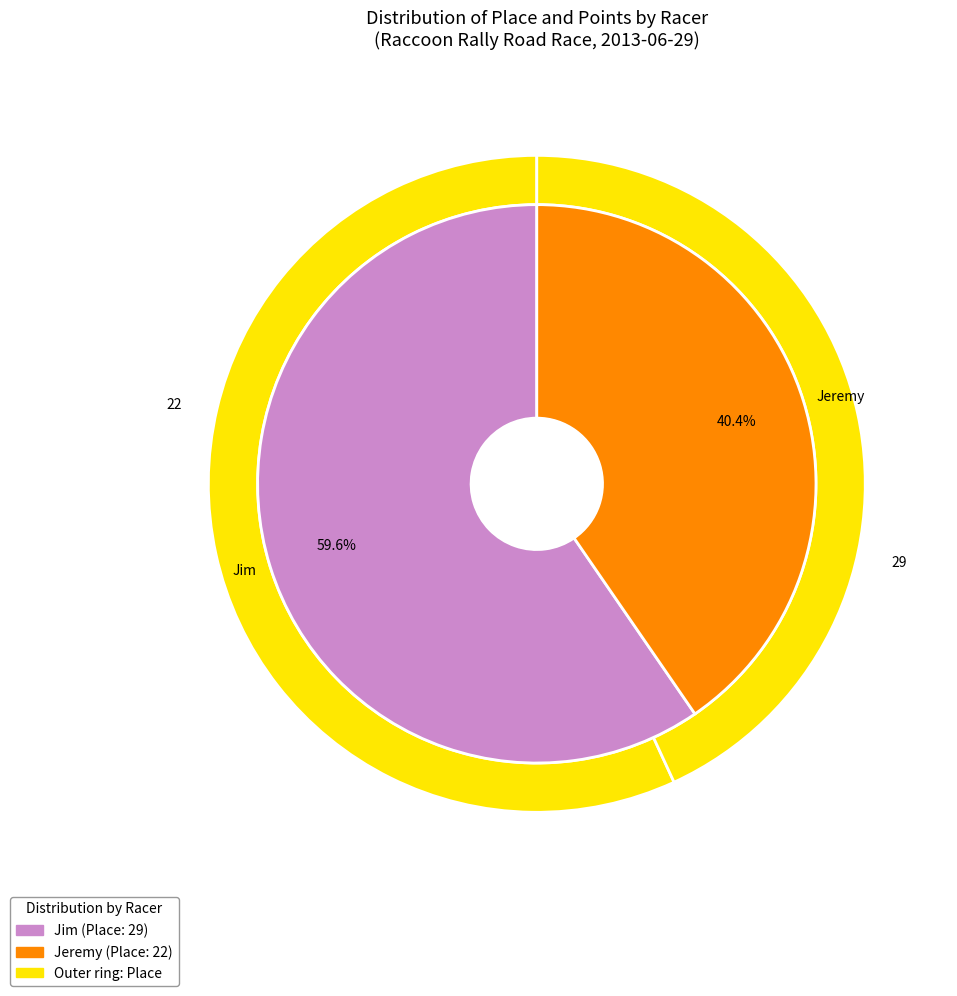

True or false: Jim accounts for 57% of the total.

True